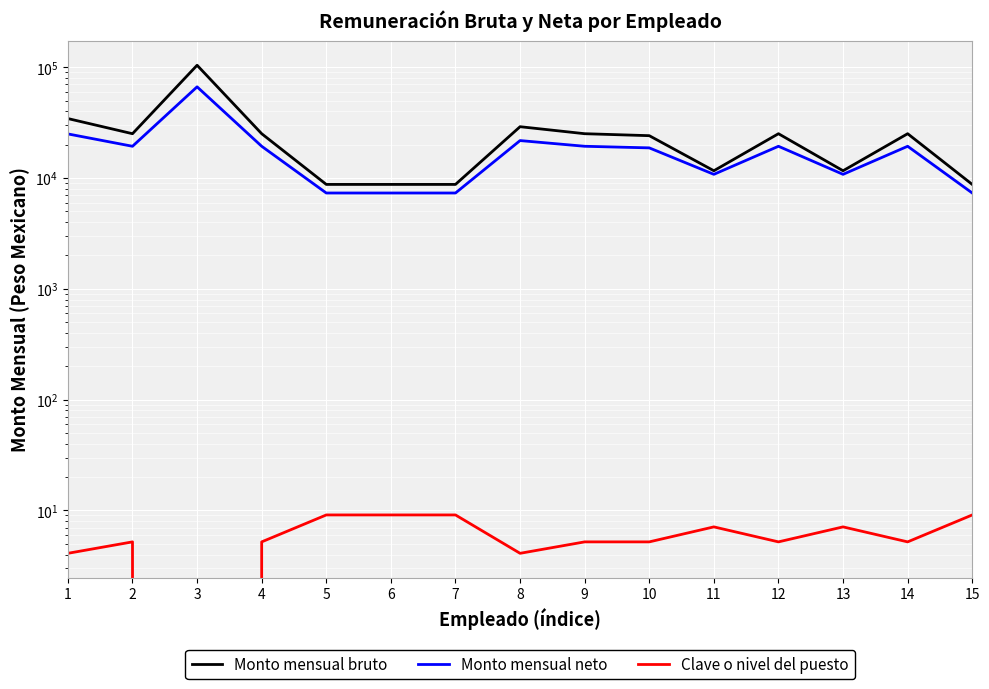

In Monto mensual bruto, how many points are higher than both neighbors (excluding endpoints)?

4